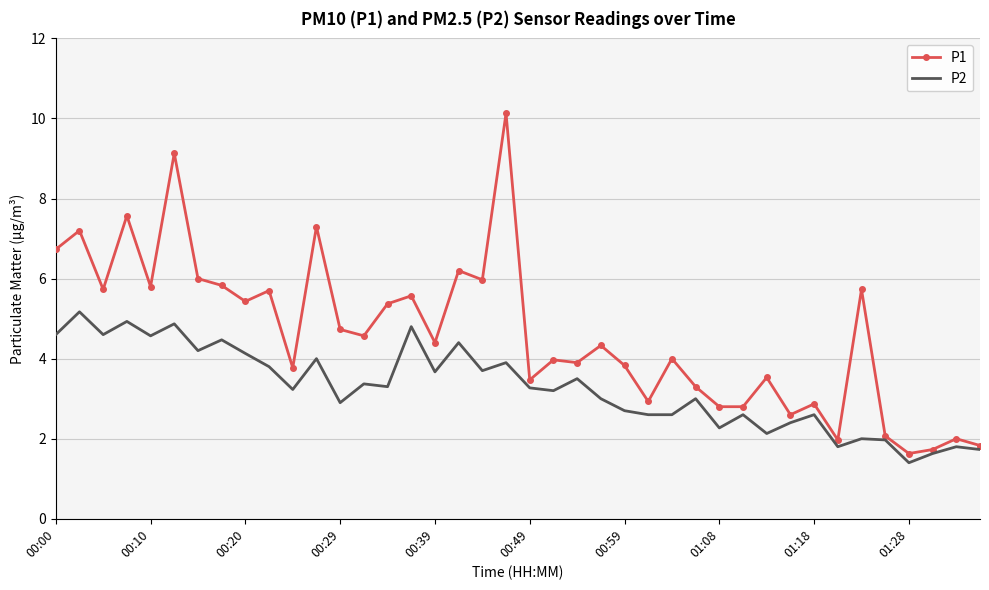

List the series in order of their overall mean, highest first.

P1, P2